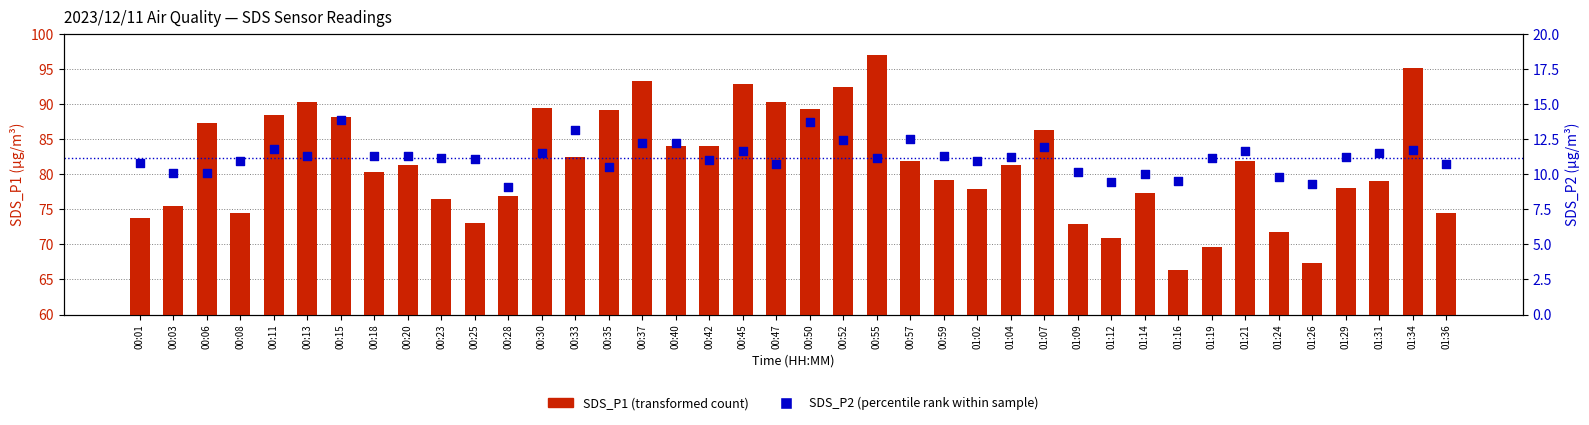

What are all the series names shown in the legend?

SDS_P1 (transformed count), SDS_P2 (percentile rank)